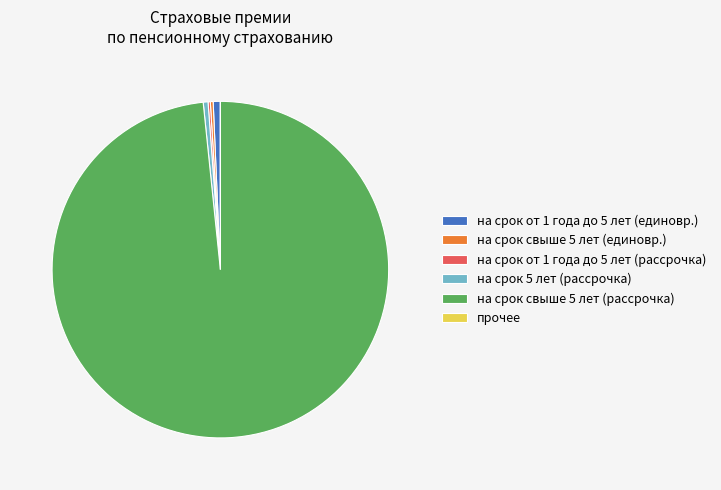

Is it true that на срок свыше 5 лет (рассрочка) is 98% of the pie?

True